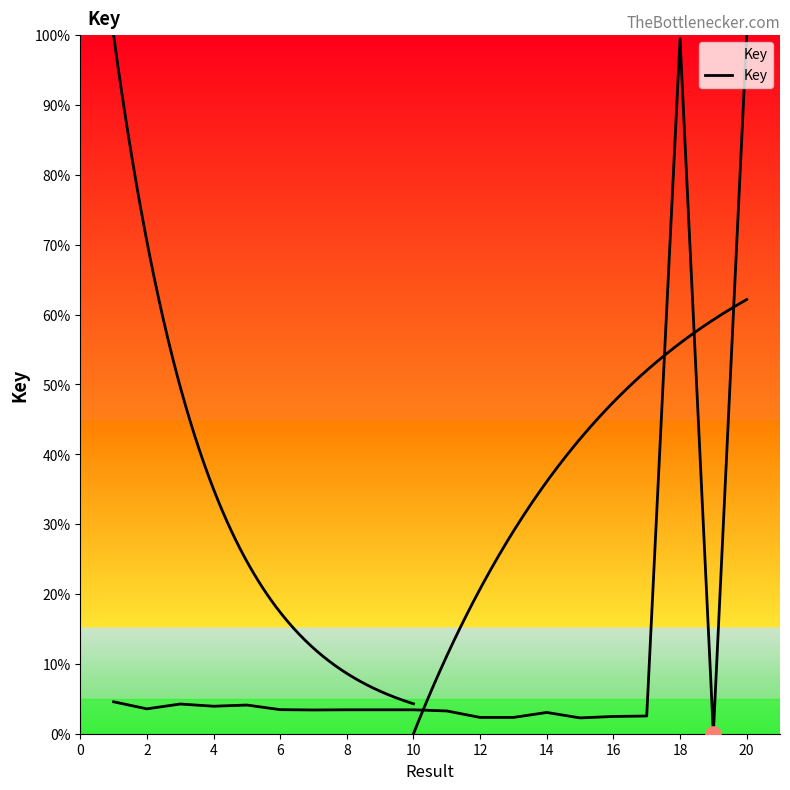

What is the change in value from 18 to 16?

-0.9